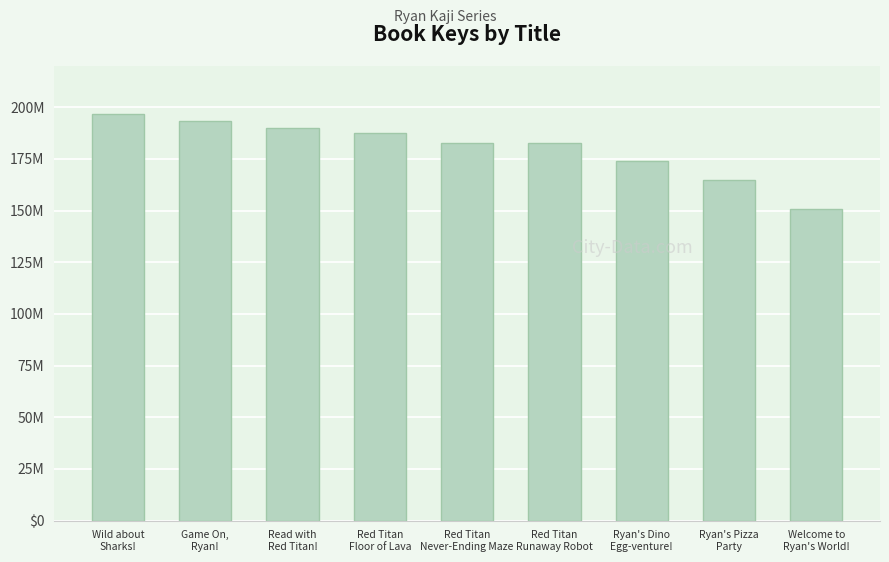

Are the bars horizontal?

No